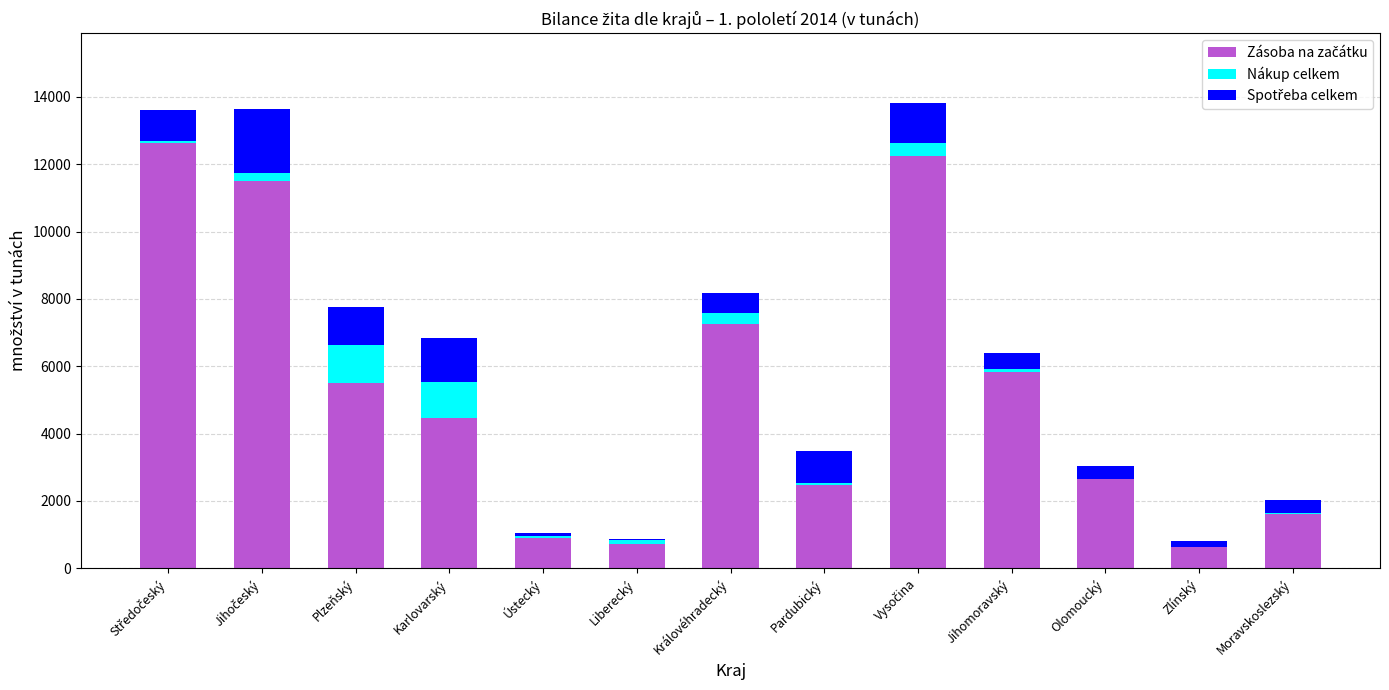

Are the bars grouped side by side (vs. stacked)?

No